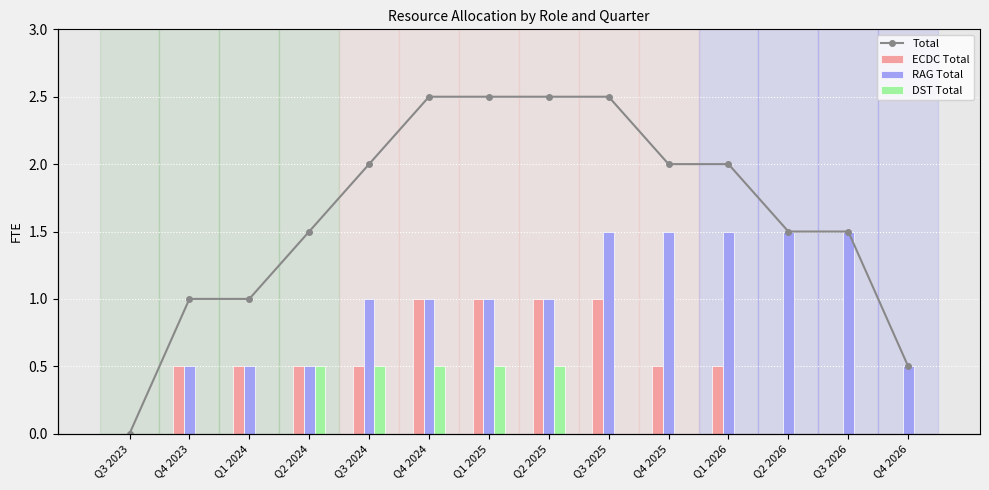

What position from the right is Q3 2024?

10